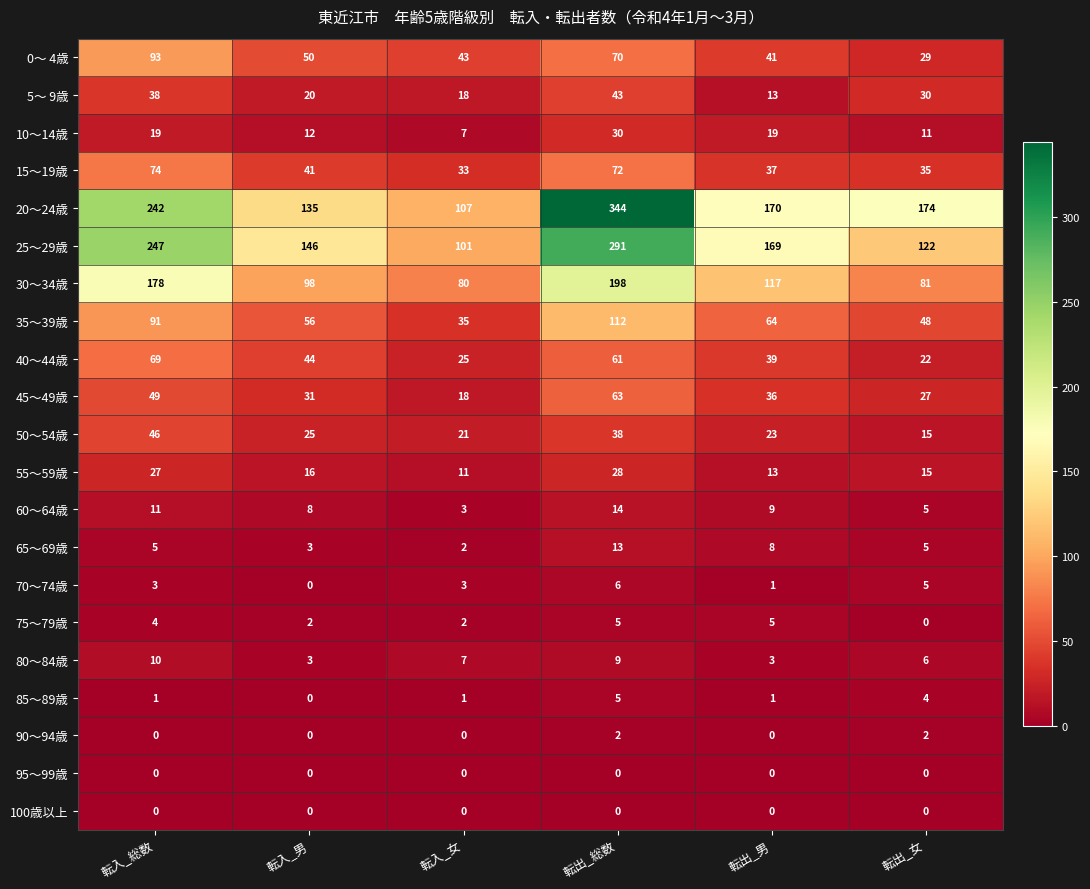

What is the maximum value shown in the chart?

344